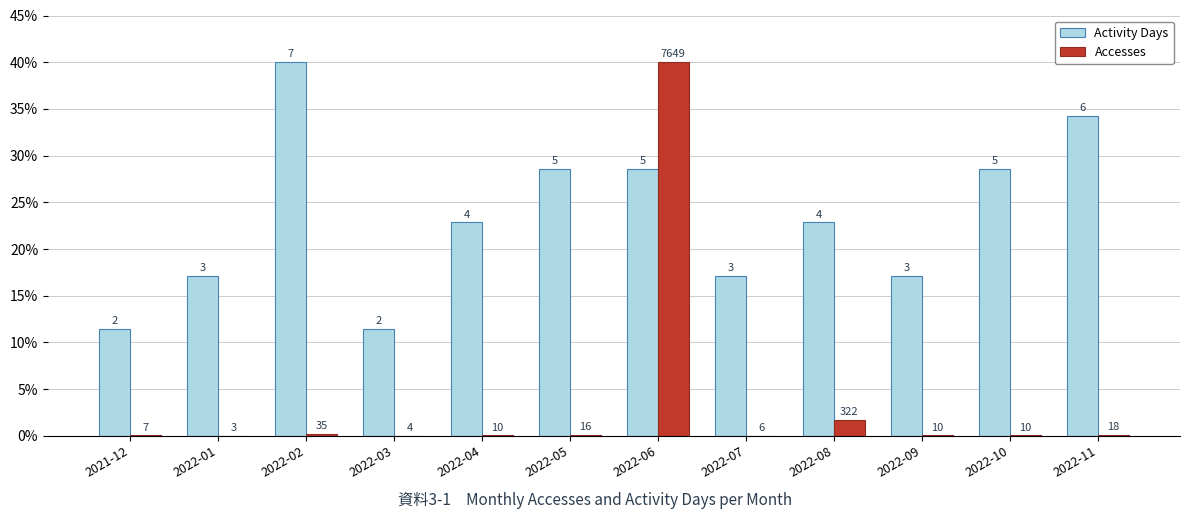

Is the value of Accesses at 2022-11 greater than the value of Activity Days at 2022-05?

No